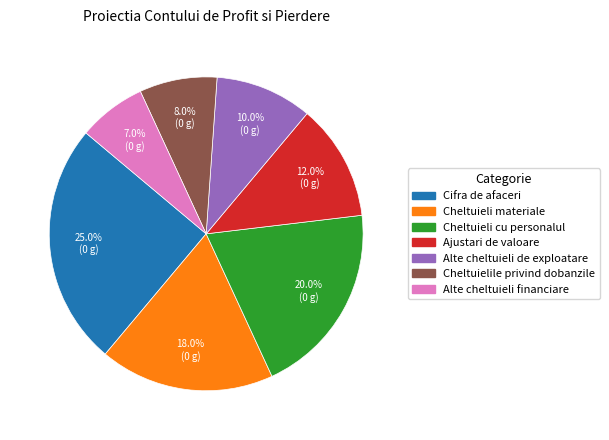

To the nearest percent, what is the difference between the Alte cheltuieli financiare and Cifra de afaceri slice percentages?

18%